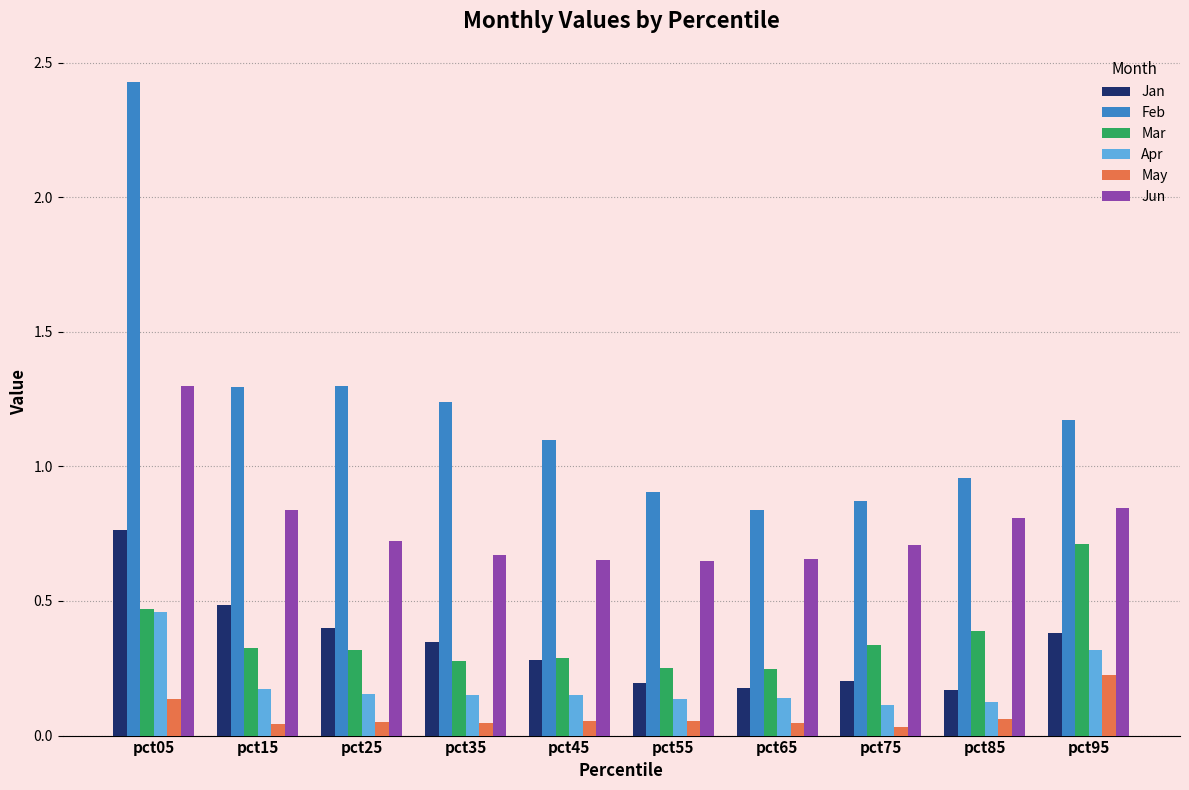

Does the chart contain any negative values?

No